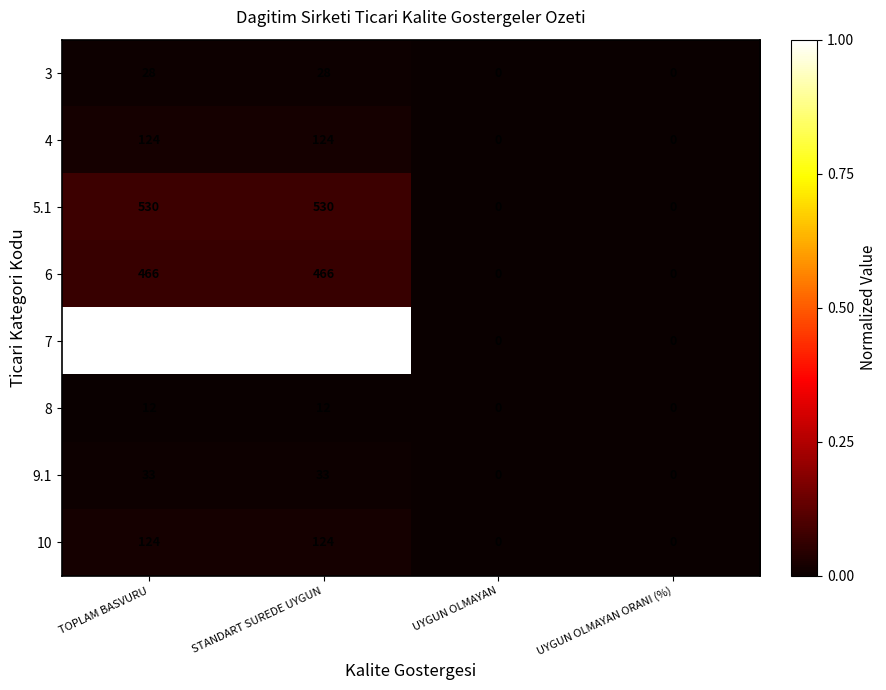

What is the greatest value displayed?

6961